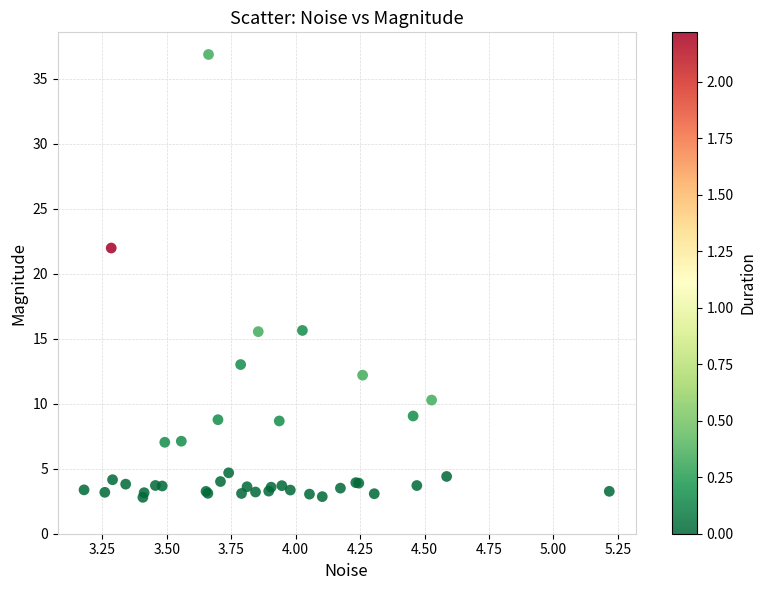

What Y value in the scatter plot is closest to 19?

22.0